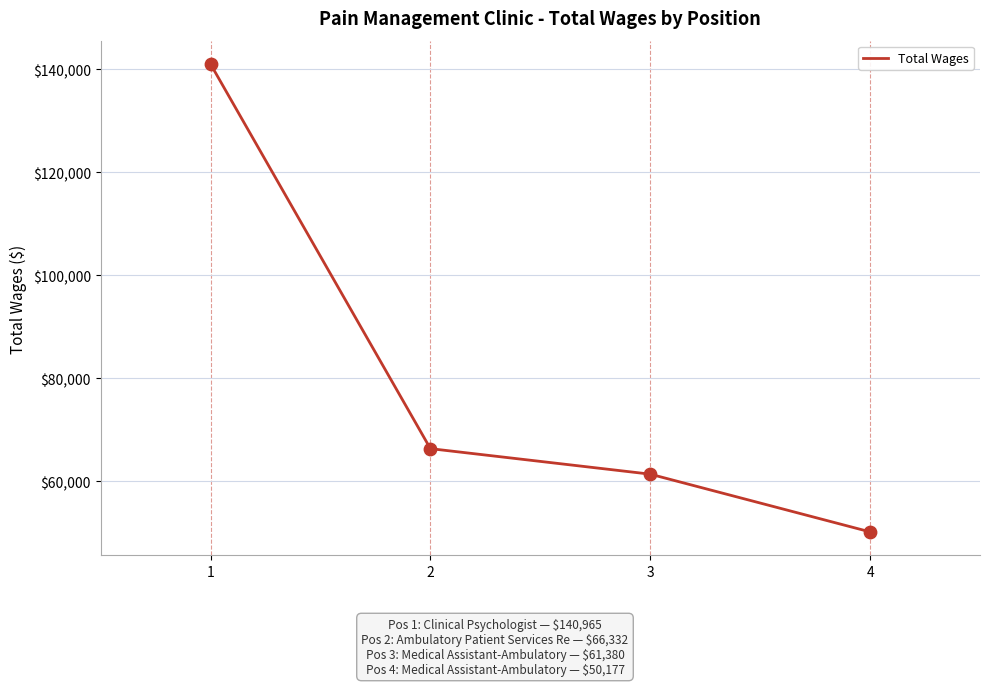

What is the change in value from 1 to 4?

-90788